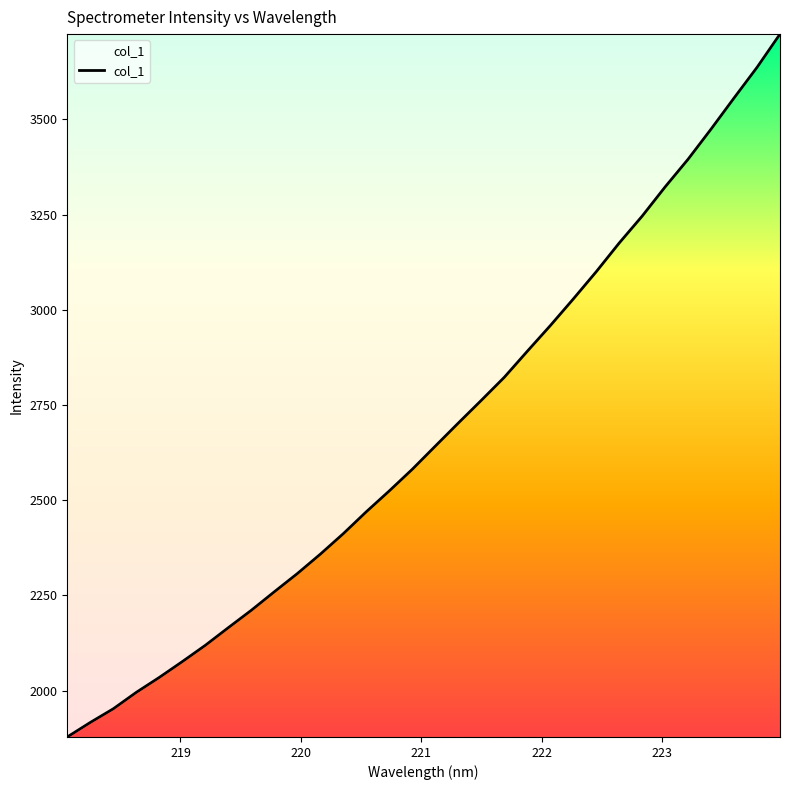

What is the difference between the maximum and minimum values?

1845.4